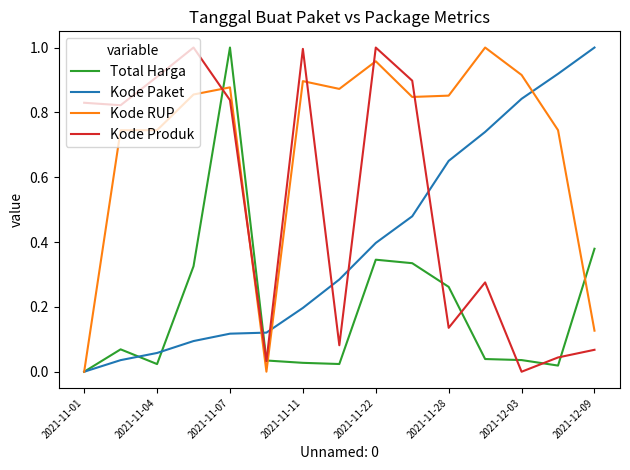

Which series has the largest total across all categories?

Kode RUP